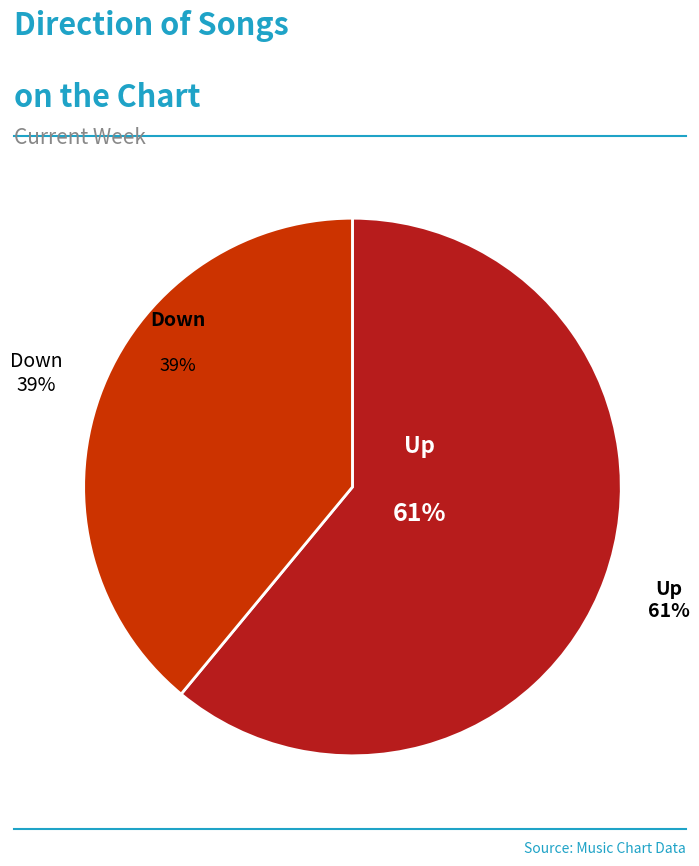

What is the smallest slice in the pie chart?

down